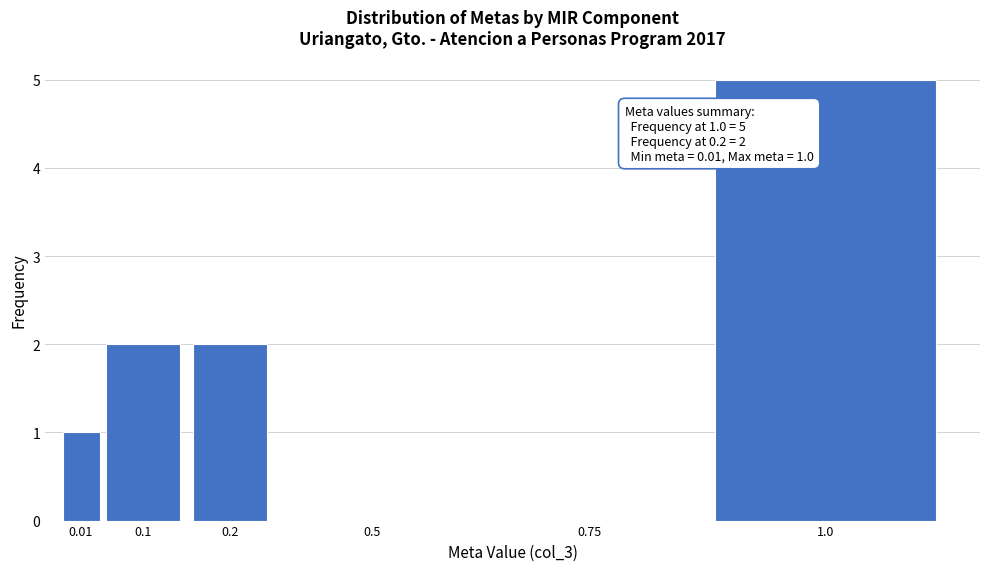

Reading left to right, transcribe all the data shown in this chart.

0.01=1	0.1=2	0.2=2	0.5=0	0.75=0	1.0=5